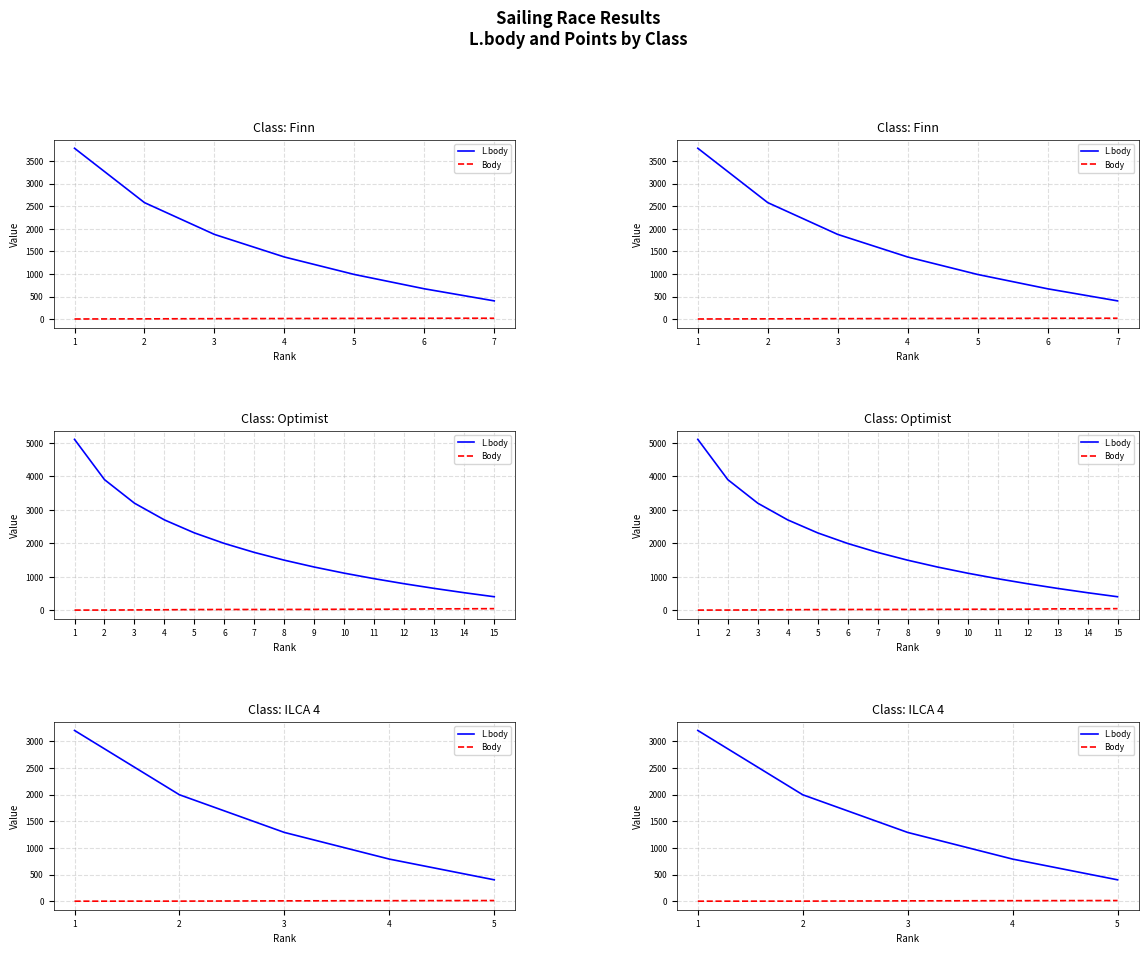

At 2, list the series in order from largest to smallest.

L.body, Body